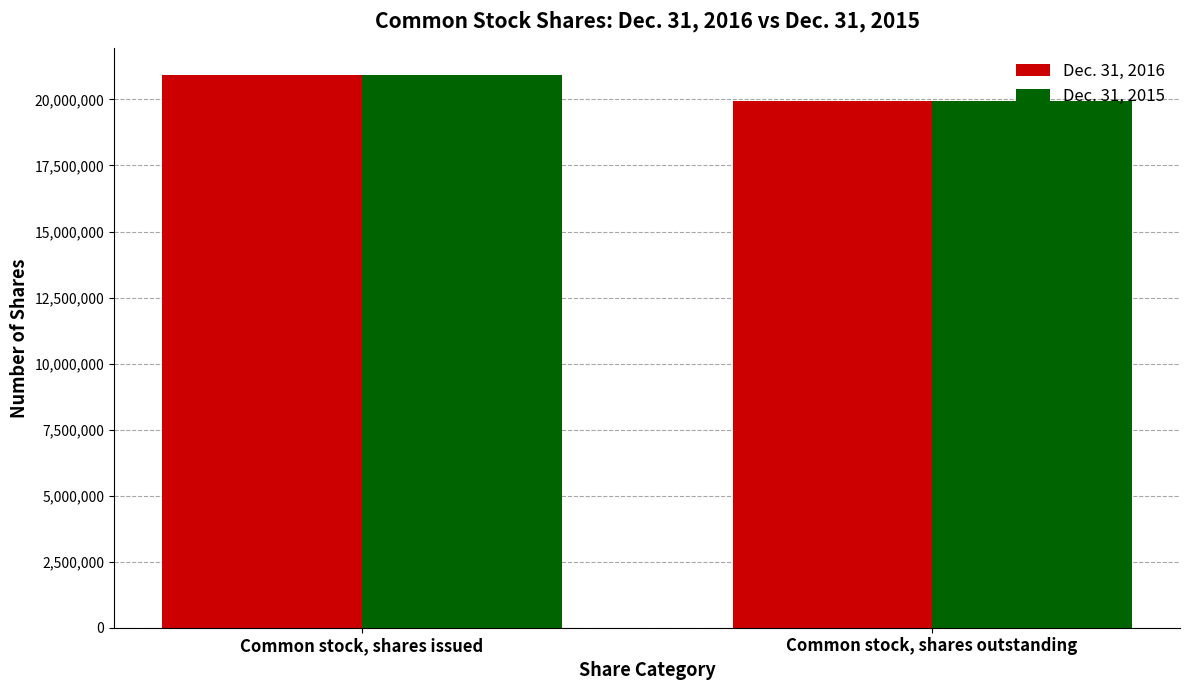

Which category has the lowest value across all series?

Common stock, shares outstanding